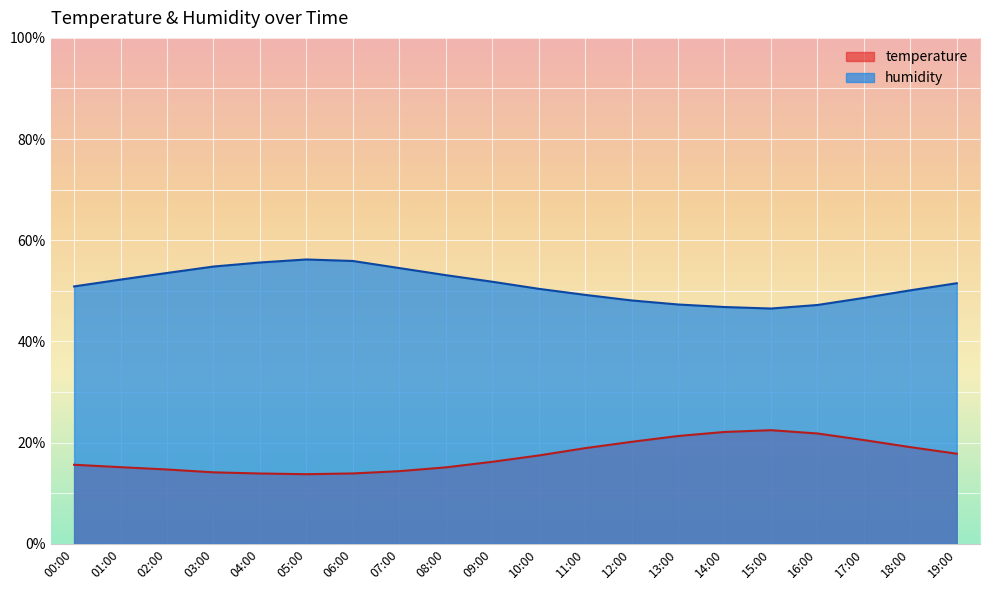

What is the maximum value for temperature?

22.4